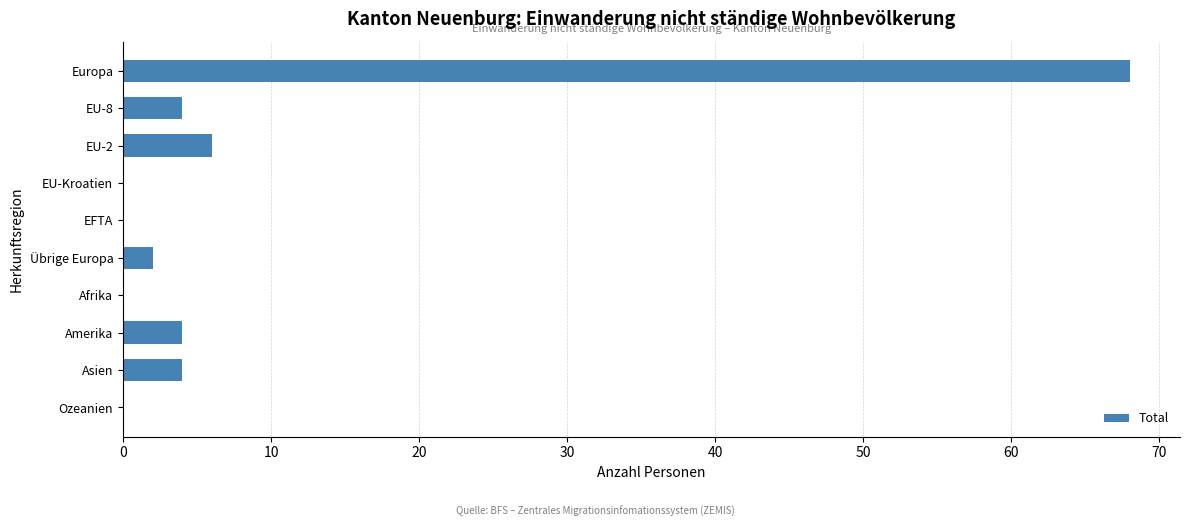

Which category has the highest value across all series?

Europa